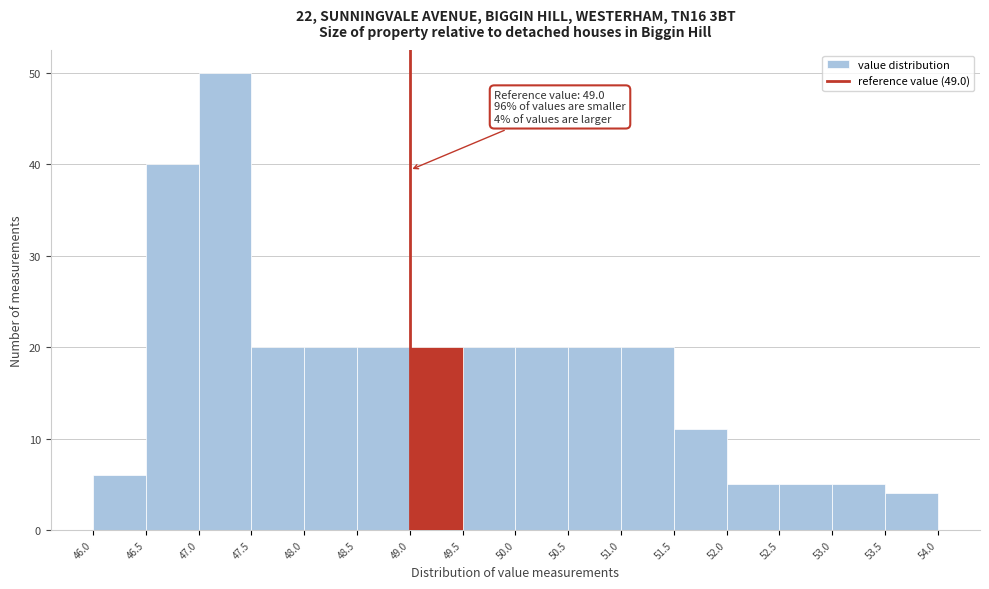

Over which range of the x-axis is the bar tallest?

47.0 to 47.5